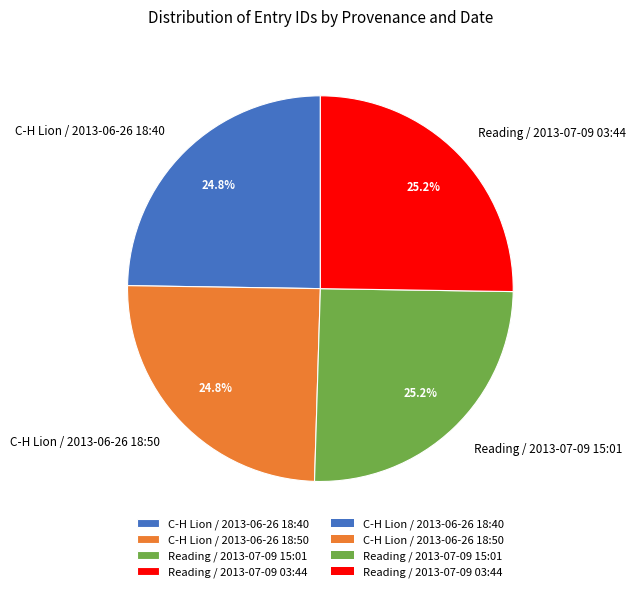

True or false: Reading / 2013-07-09 03:44 accounts for 25% of the total.

True